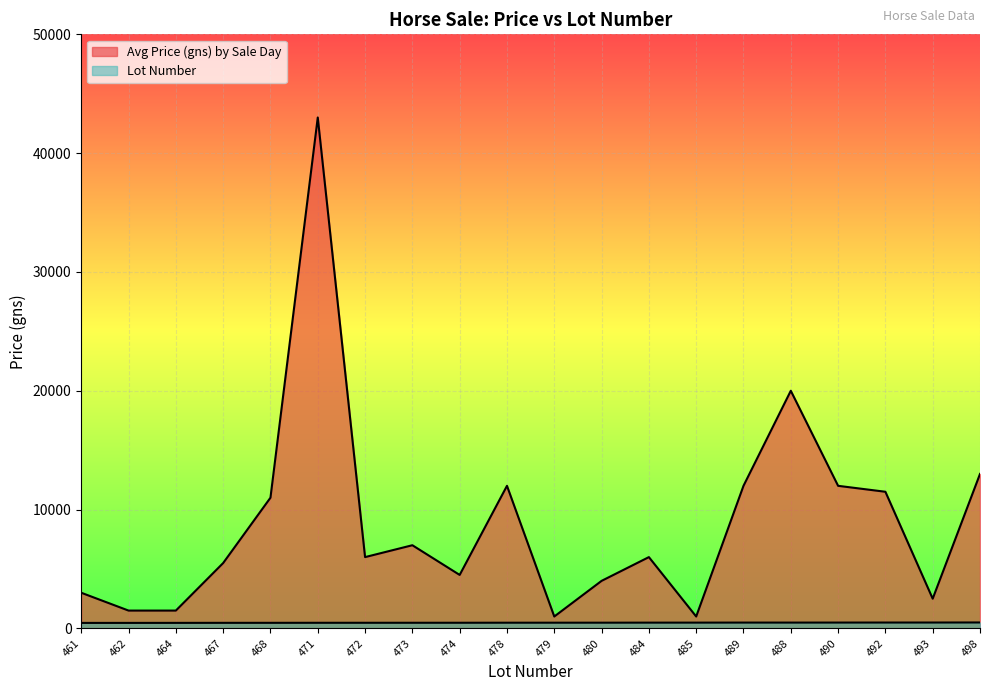

At which label does Avg Price (gns) by Sale Day first exceed 6000?

468